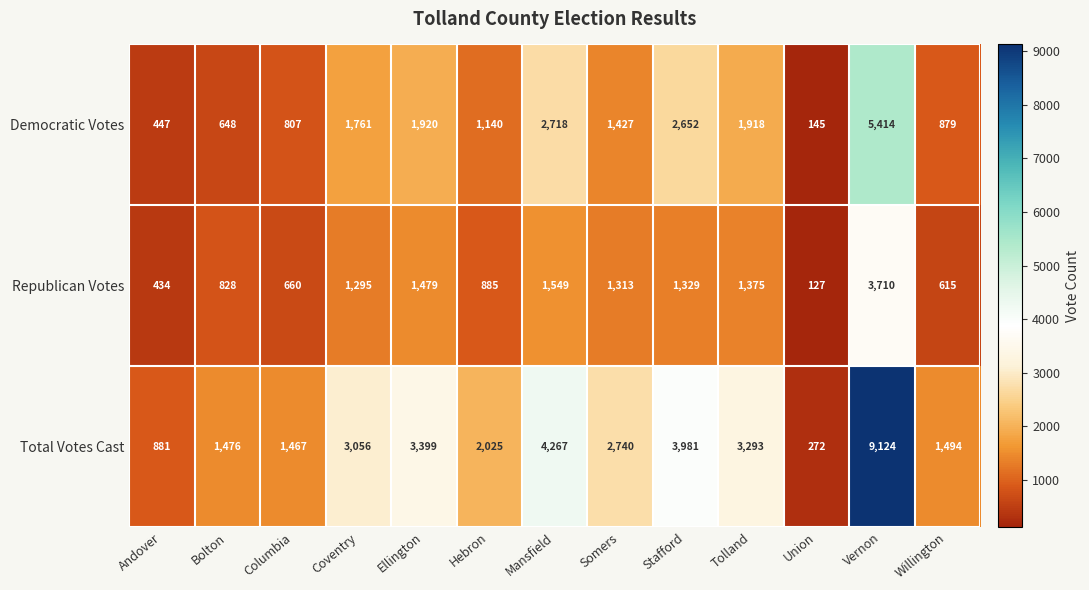

What is the difference between the maximum and minimum values in the Democratic Votes series?

5269